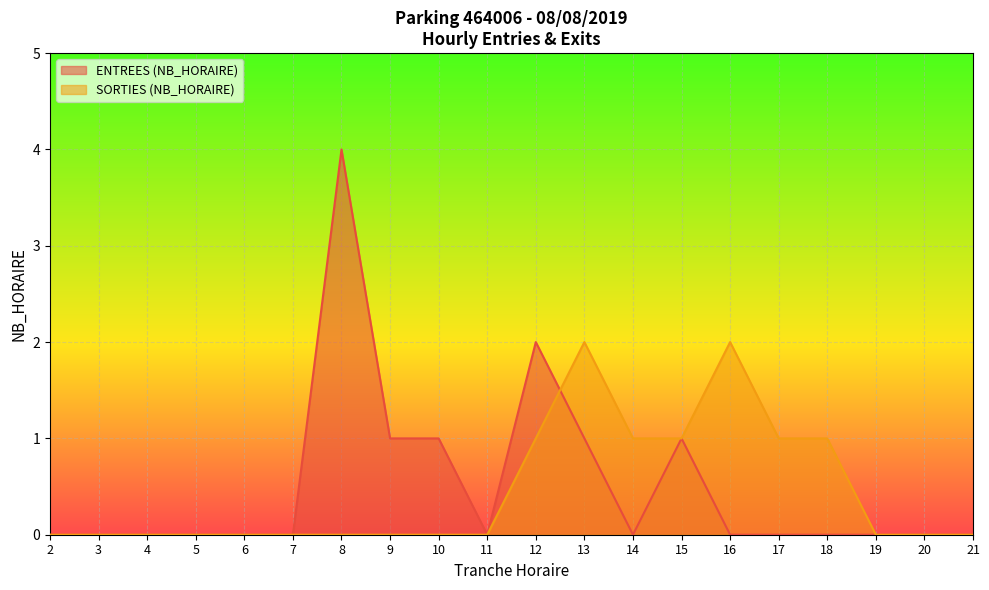

How many intersections are there between SORTIES (NB_HORAIRE) and ENTREES (NB_HORAIRE)?

1